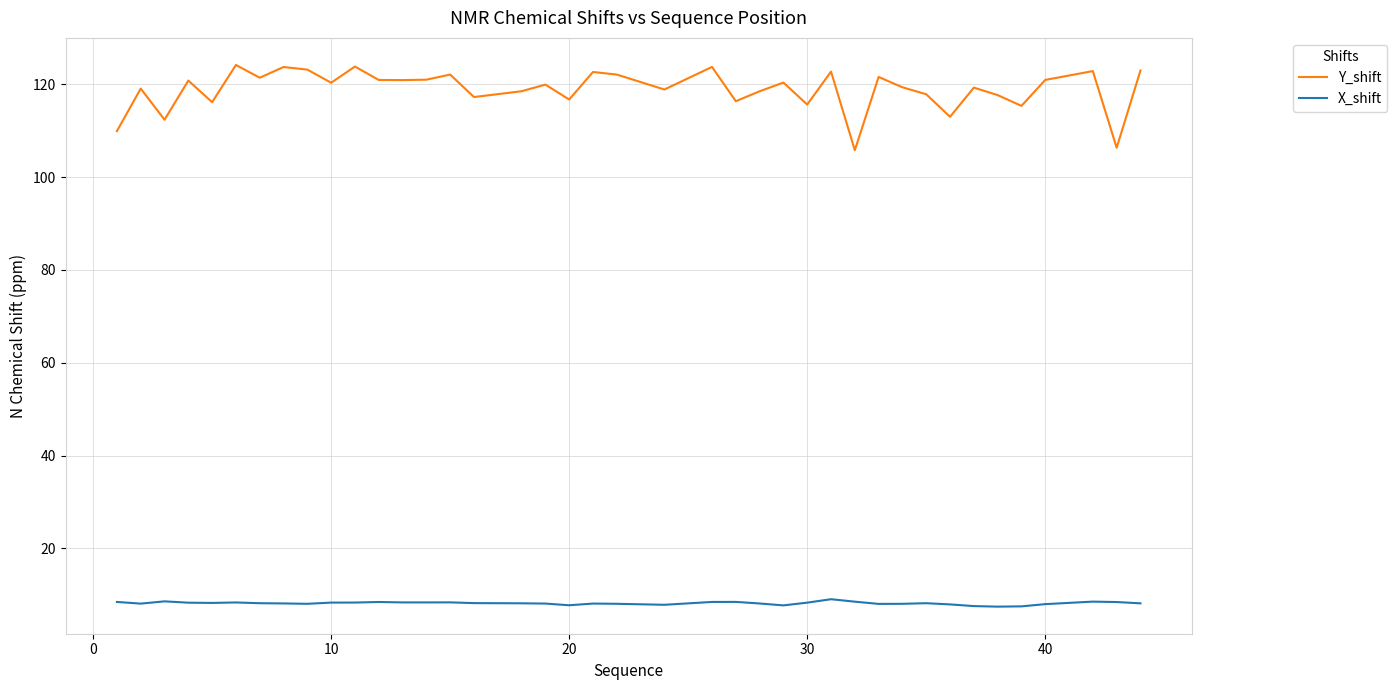

What is the average value of the Y_shift series?

118.9